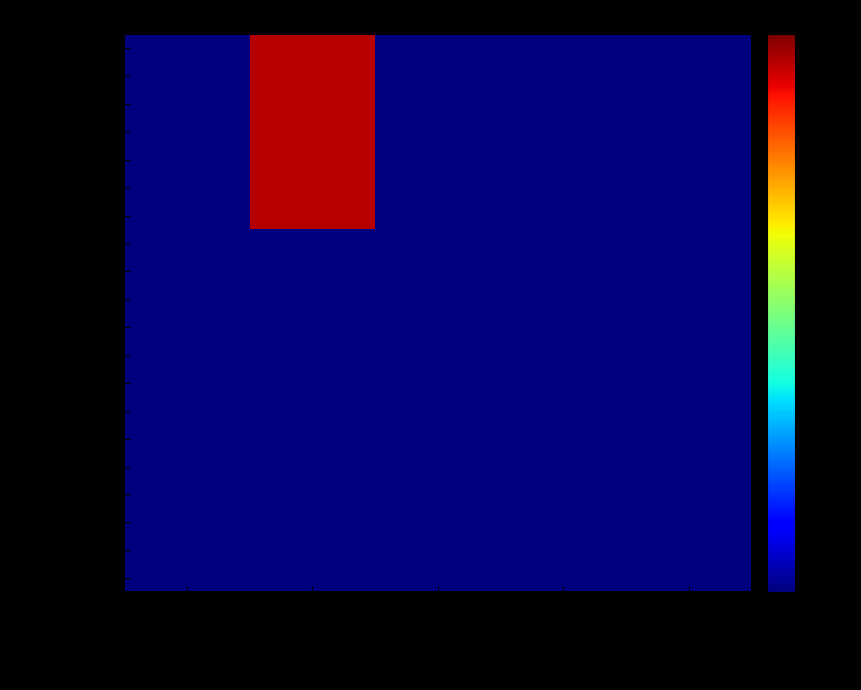

Reading left to right, transcribe all the data shown in this chart.

Razina 11: O.K.=0.1	Kontrole PR-RAS=0.1	REZ=0.1	col_5=0.1	col_6=0.1
Razina 12: O.K.=0.1	Kontrole PR-RAS=0.1	REZ=0.1	col_5=0.1	col_6=0.1
Razina 13: O.K.=0.1	Kontrole PR-RAS=0.1	REZ=0.1	col_5=0.1	col_6=0.1
Razina 21: O.K.=0.1	Kontrole PR-RAS=0.1	REZ=0.1	col_5=0.1	col_6=0.1
Razina 22: O.K.=0.1	Kontrole PR-RAS=0.1	REZ=0.1	col_5=0.1	col_6=0.1
Razina 23: O.K.=0.1	Kontrole PR-RAS=0.1	REZ=0.1	col_5=0.1	col_6=0.1
Razine 31: O.K.=0.1	Kontrole PR-RAS=0.1	REZ=0.1	col_5=0.1	col_6=0.1
Razina 41: O.K.=0.1	Kontrole PR-RAS=0.1	REZ=0.1	col_5=0.1	col_6=0.1
Razine 42: O.K.=0.1	Kontrole PR-RAS=0.1	REZ=0.1	col_5=0.1	col_6=0.1
Godisnja sifra 19: O.K.=0.1	Kontrole PR-RAS=0.1	REZ=0.1	col_5=0.1	col_6=0.1
Godisnja sifra 11: O.K.=0.1	Kontrole PR-RAS=0.1	REZ=0.1	col_5=0.1	col_6=0.1
Sifra Bilanca: O.K.=0.1	Kontrole PR-RAS=0.1	REZ=0.1	col_5=0.1	col_6=0.1
Obrazac RAS: O.K.=0.1	Kontrole PR-RAS=0.1	REZ=0.1	col_5=0.1	col_6=0.1
PR-RAS Z006a: O.K.=0.1	Kontrole PR-RAS=8.0	REZ=0.1	col_5=0.1	col_6=0.1
PR-RAS Z006b: O.K.=0.1	Kontrole PR-RAS=8.0	REZ=0.1	col_5=0.1	col_6=0.1
PR-RAS Z007: O.K.=0.1	Kontrole PR-RAS=8.0	REZ=0.1	col_5=0.1	col_6=0.1
Sifra 61315: O.K.=0.1	Kontrole PR-RAS=8.0	REZ=0.1	col_5=0.1	col_6=0.1
Sifra 61451: O.K.=0.1	Kontrole PR-RAS=8.0	REZ=0.1	col_5=0.1	col_6=0.1
Sifra 6331: O.K.=0.1	Kontrole PR-RAS=8.0	REZ=0.1	col_5=0.1	col_6=0.1
Sifra 6332: O.K.=0.1	Kontrole PR-RAS=8.0	REZ=0.1	col_5=0.1	col_6=0.1